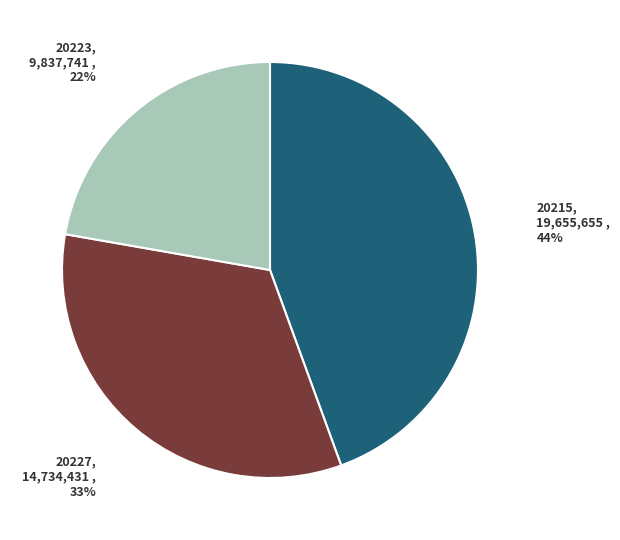

To the nearest percent, what is the difference between the largest and smallest slice percentages?

22%